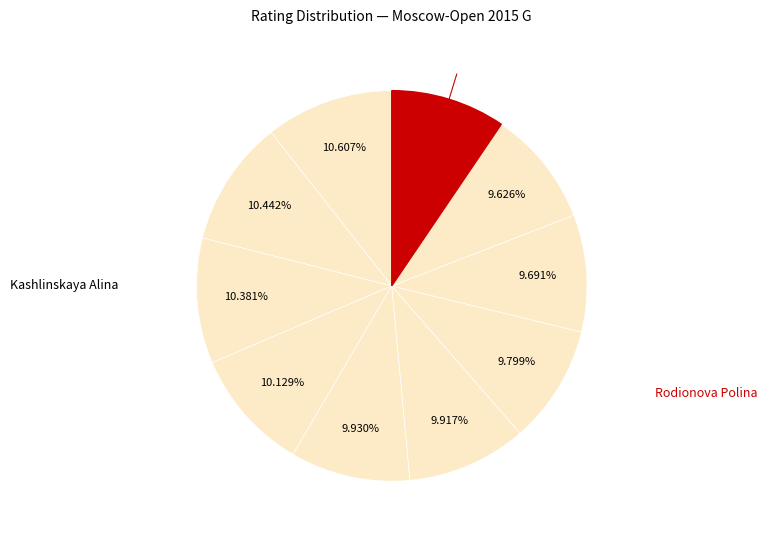

How many segments does this pie chart have?

10